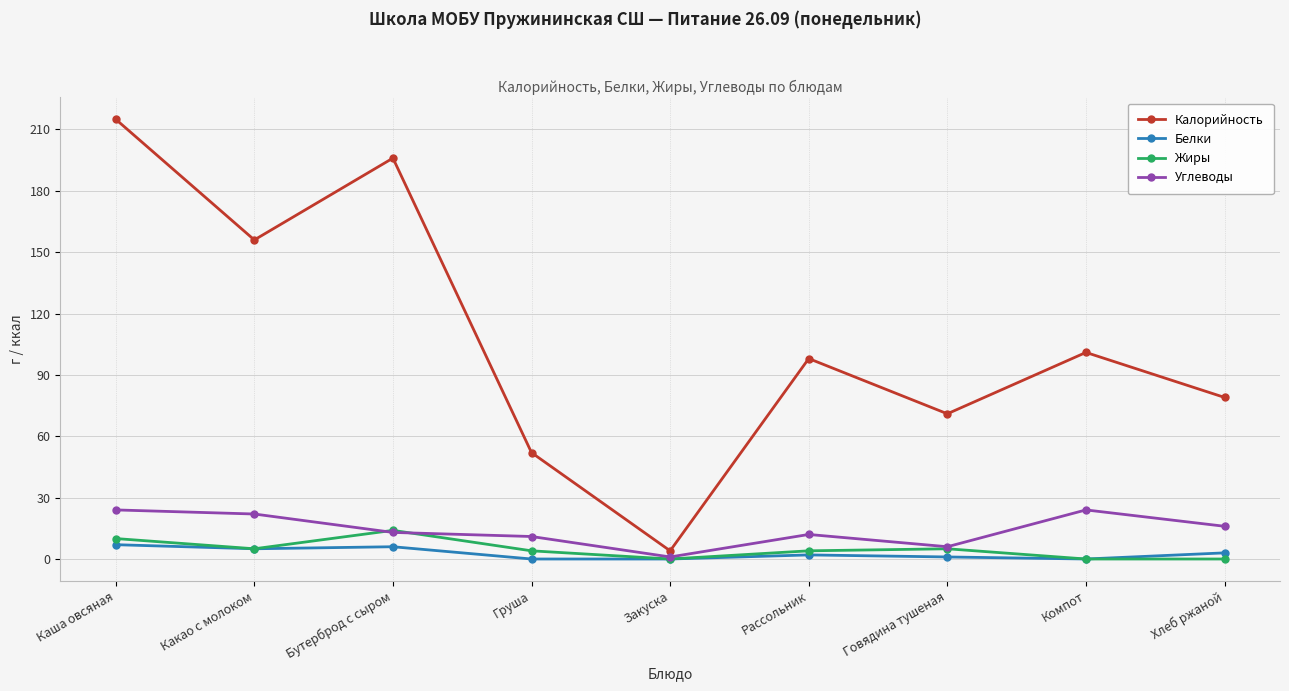

What is the total value across all series at Каша овсяная?

256